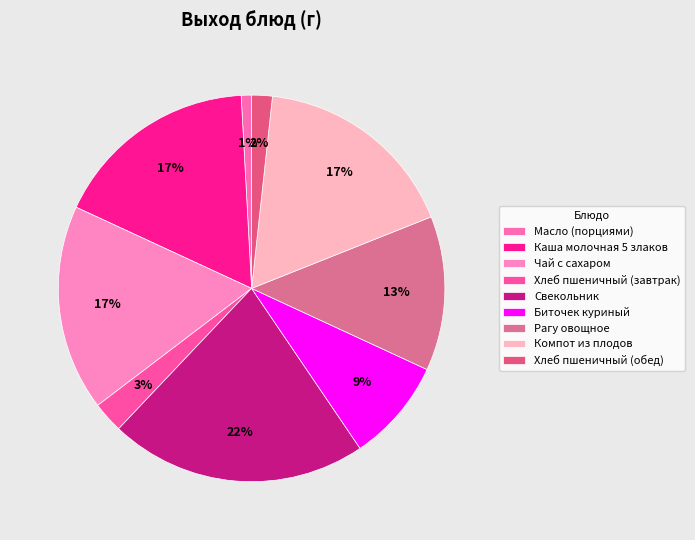

Between Каша молочная 5 злаков and Свекольник, which is larger?

Свекольник